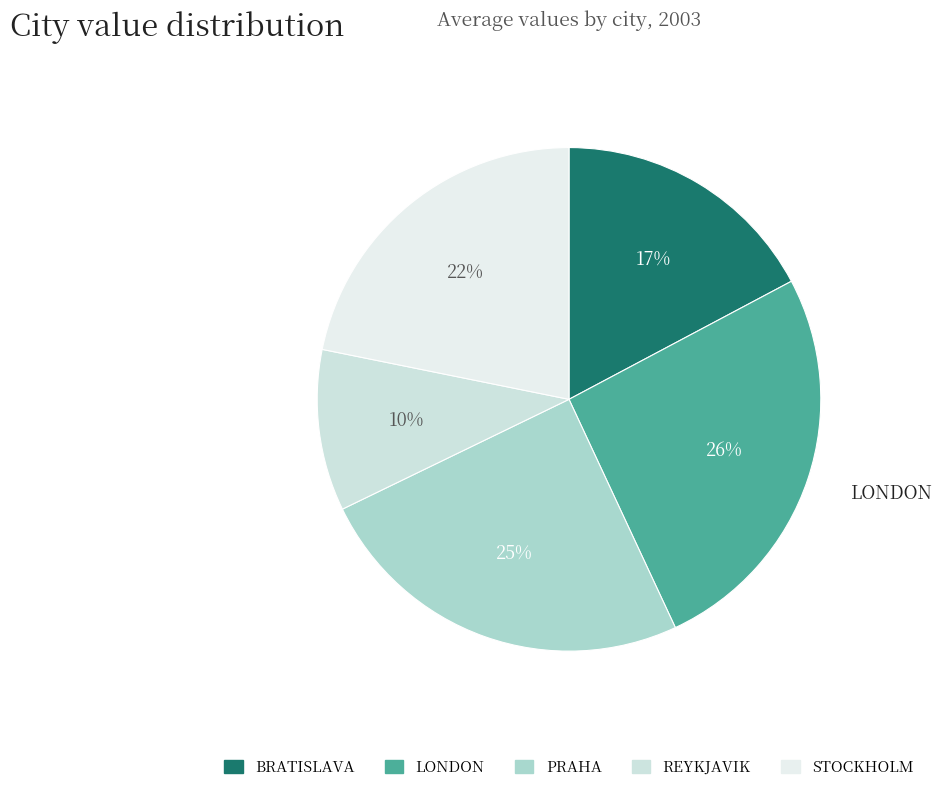

Combined, do STOCKHOLM and REYKJAVIK account for over 50%?

No